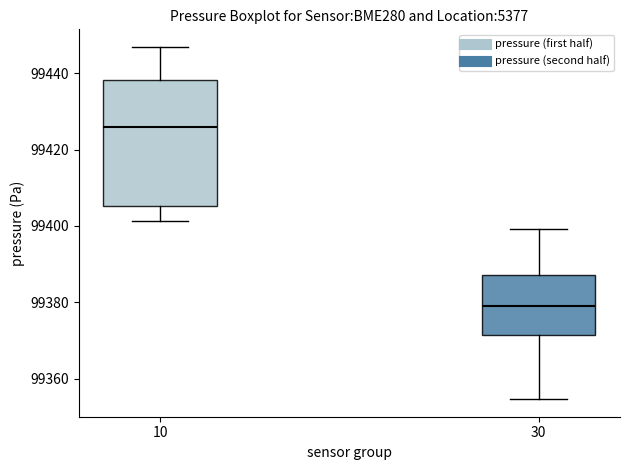

Which box's median line is the highest?

10